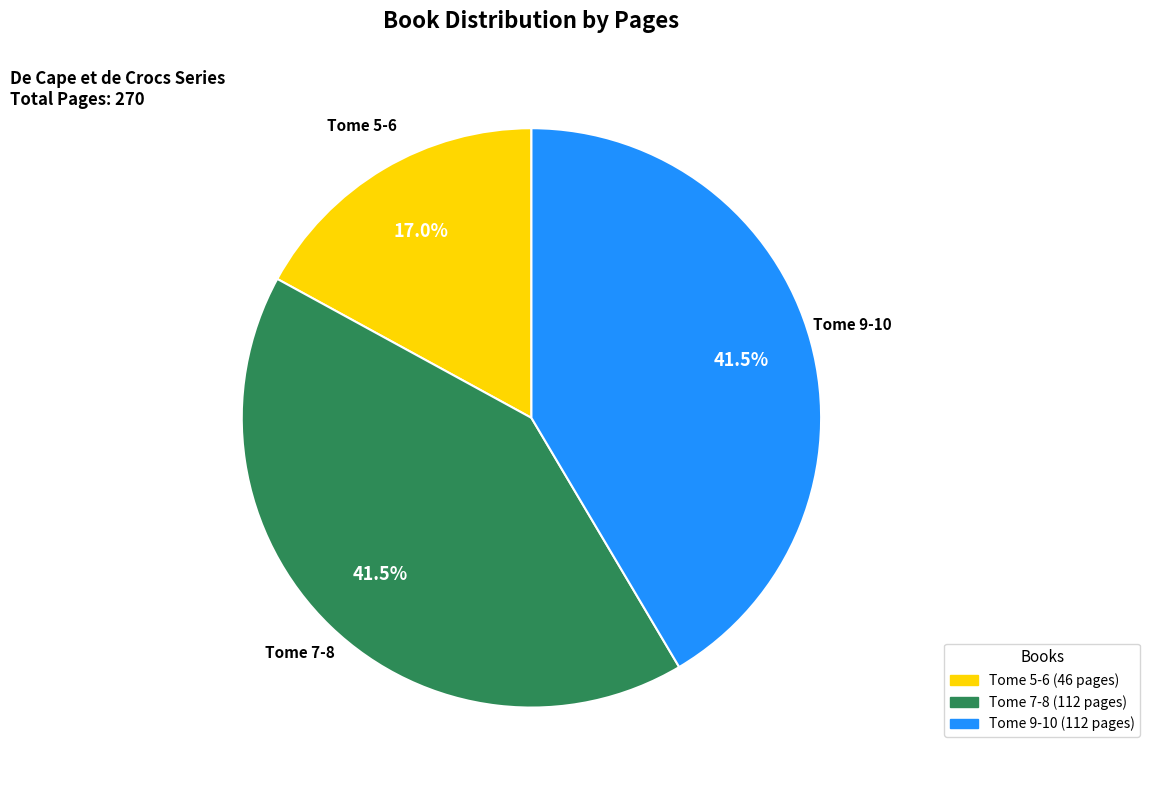

Combined, do Tome 5-6 (46 pages) and Tome 7-8 (112 pages) account for over 50%?

Yes